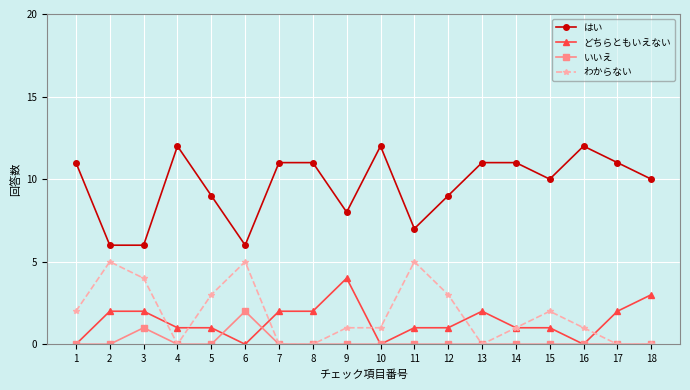

Is the value of どちらともいえない at 1 greater than the value of わからない at 2?

No